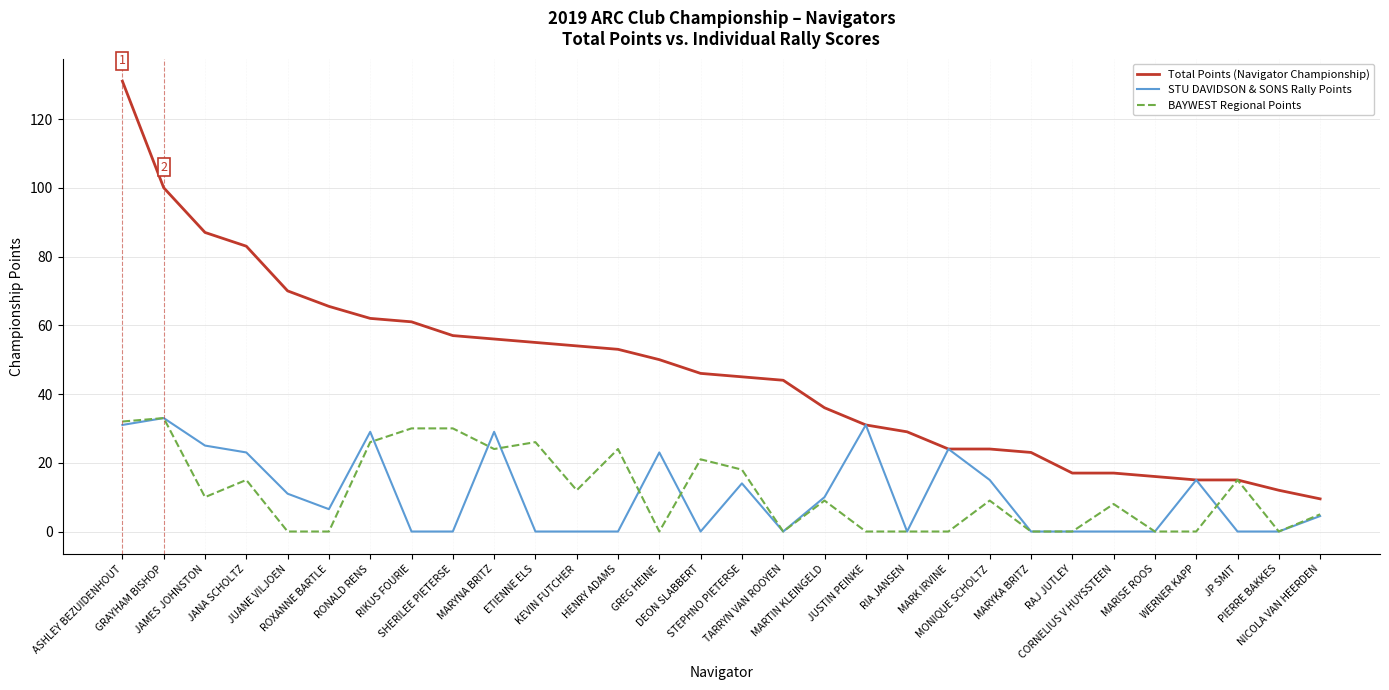

What is the maximum value shown in the chart?

131.0